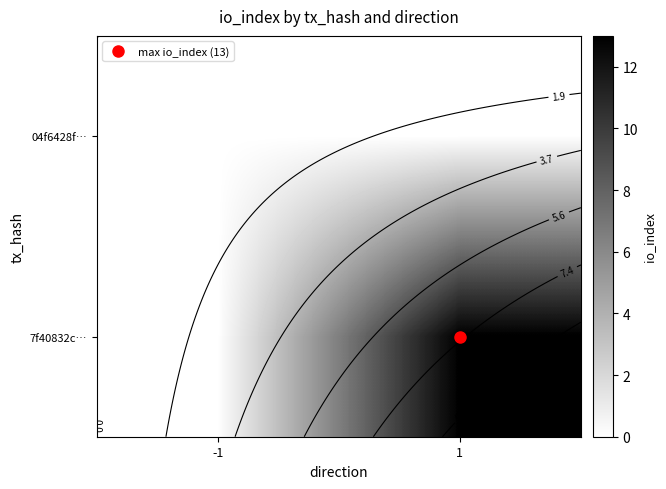

Which label corresponds to the largest value in the chart?

1